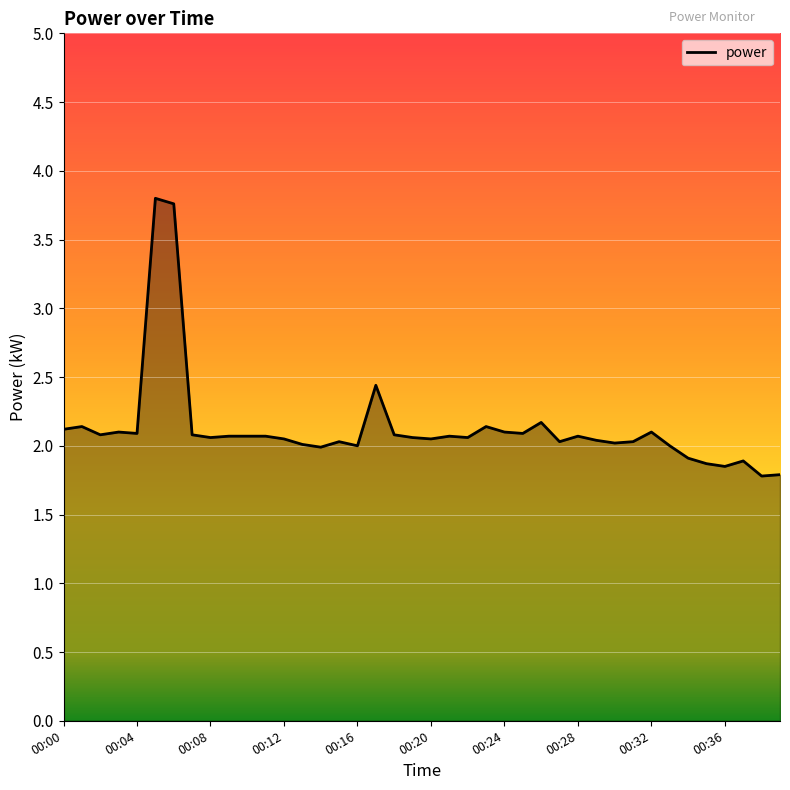

Does the chart have visible grid lines?

Yes